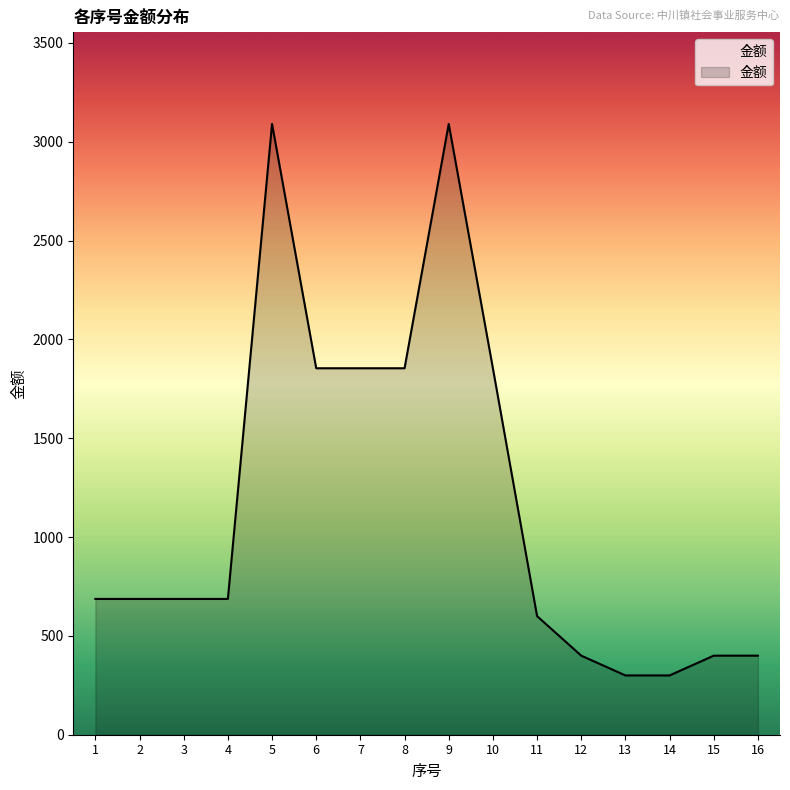

Which has a higher value, 14 or 8?

8